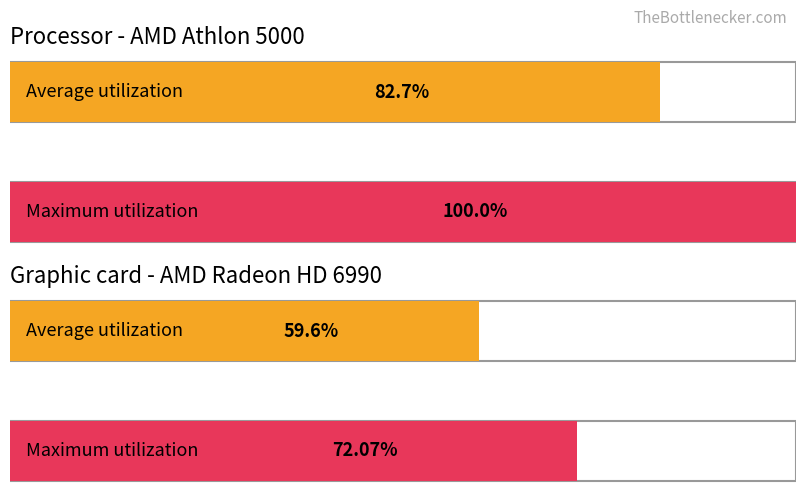

List the series in order of their overall mean, highest first.

Maximum utilization, Average utilization